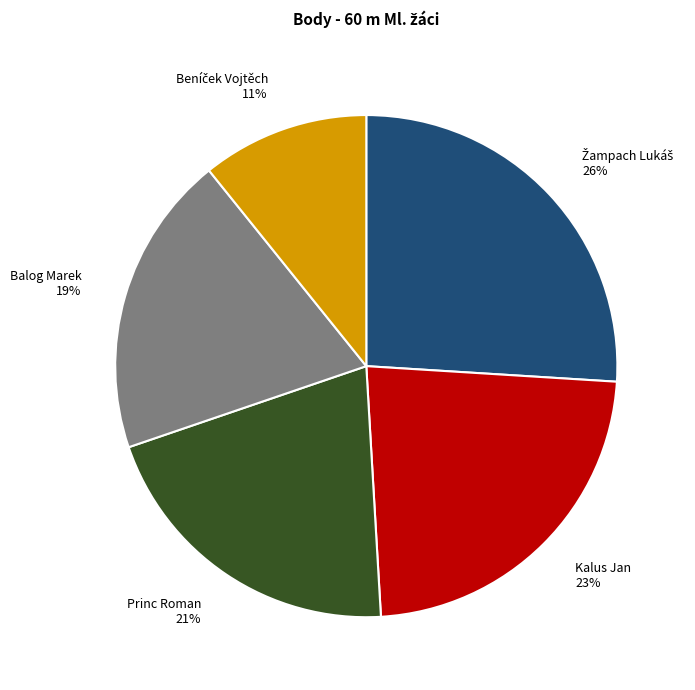

Does any single category account for the majority?

No